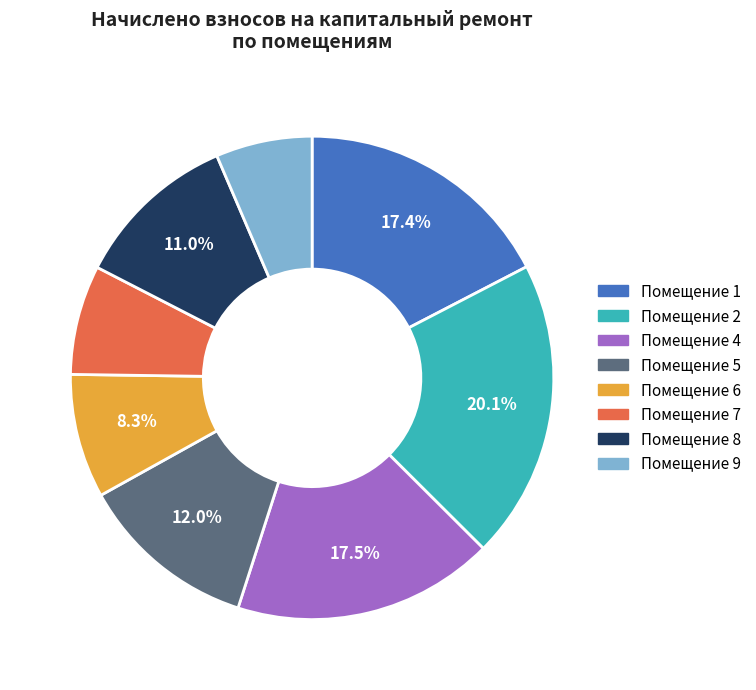

Is there any slice that represents more than half of the pie?

No